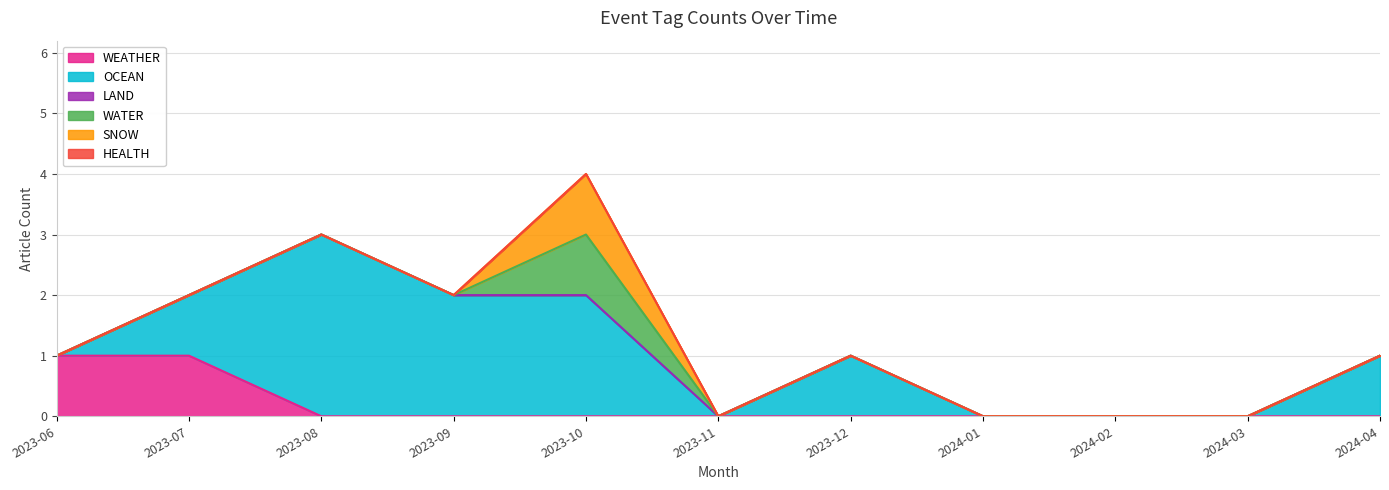

Between 2023-11 and 2023-08, which is larger?

2023-11